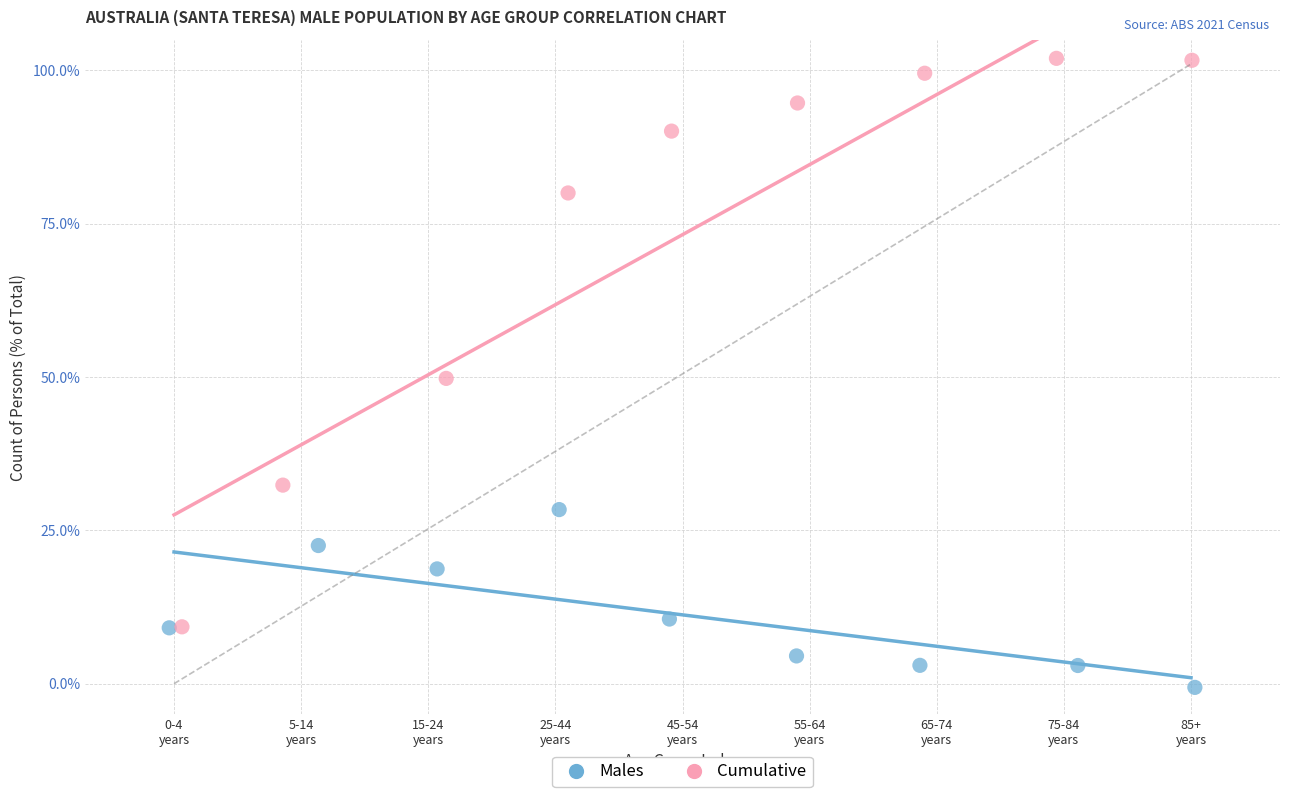

Which series reaches the minimum Y coordinate?

Males